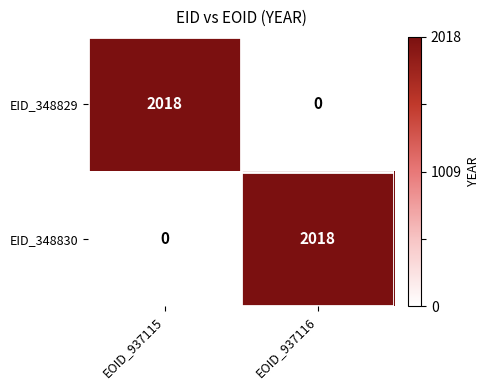

True or false: EID_348830 has a value of 0 at EOID_937115.

True